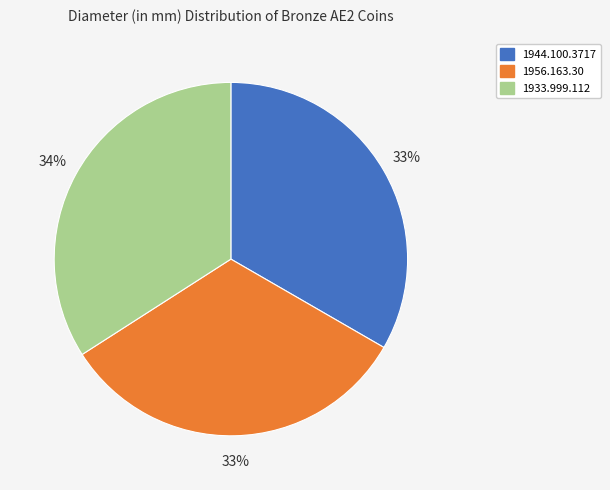

Which category has the biggest portion of the pie?

1933.999.112